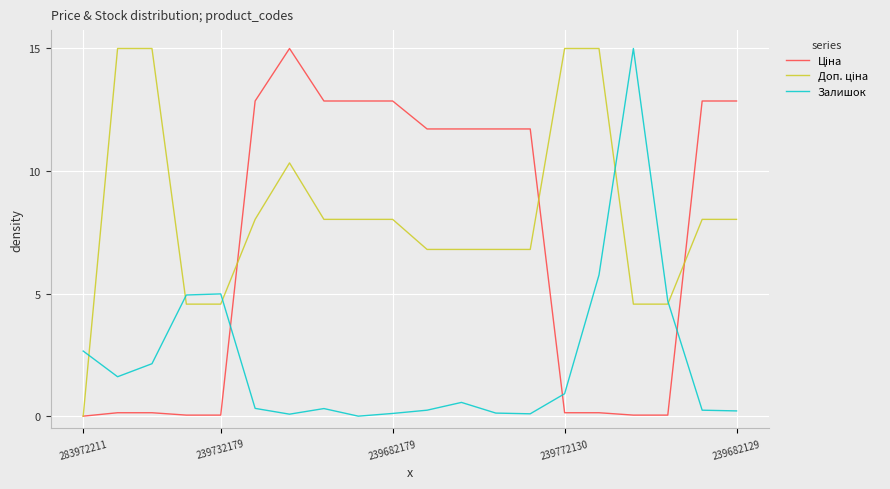

What is the highest value of the Залишок series?

15.0